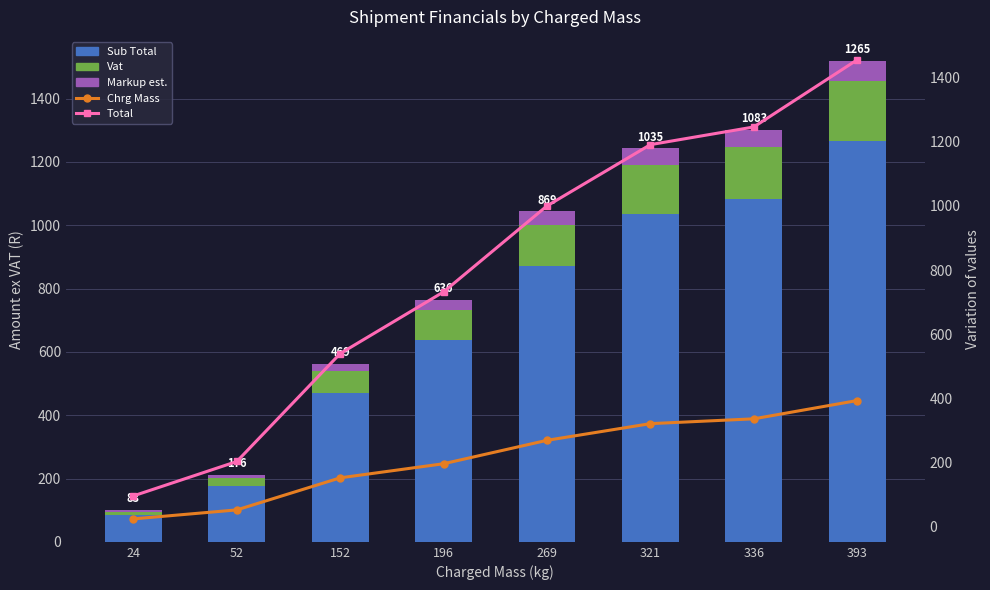

What is the value of the Chrg Mass bar at the 1st from the left?

24.0